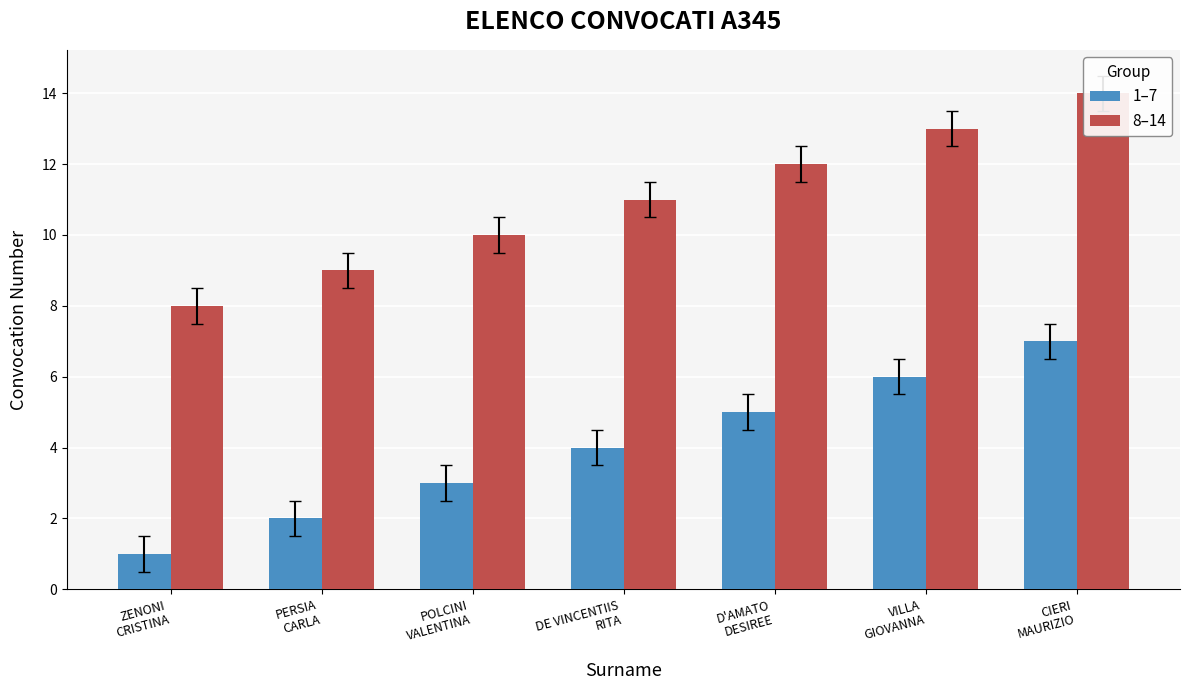

What is the maximum value shown in the chart?

14